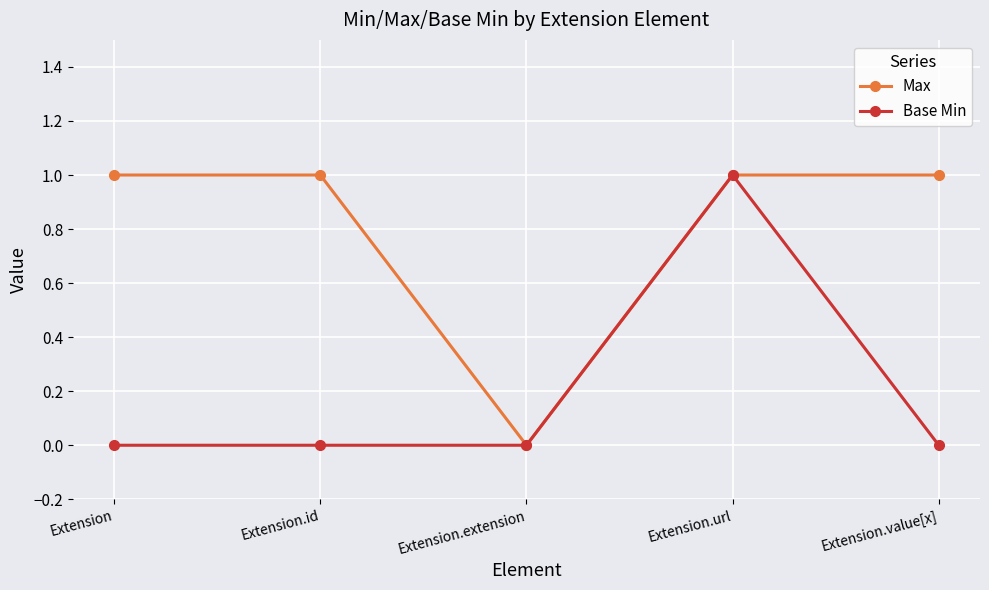

Count the Base Min values in the range 0 to 1.

5